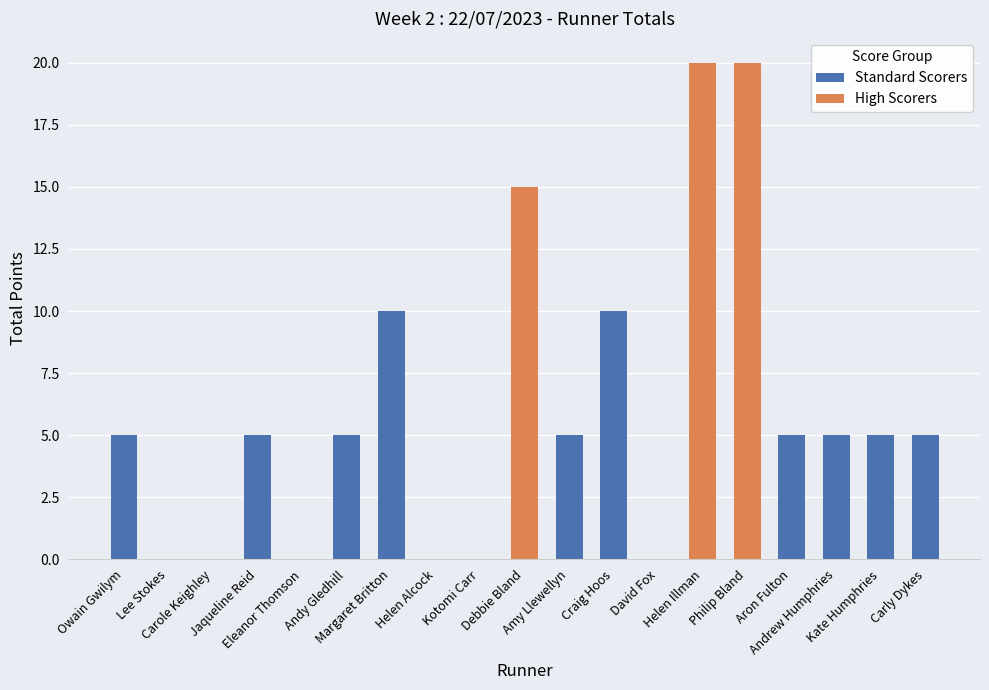

At which label does the data first exceed 5?

Margaret Britton